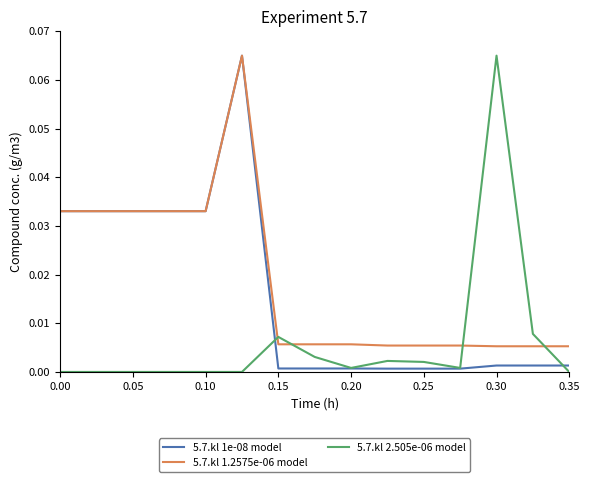

List the series in order of their overall mean, highest first.

5.7.kl 1.2575e-06 model, 5.7.kl 1e-08 model, 5.7.kl 2.505e-06 model